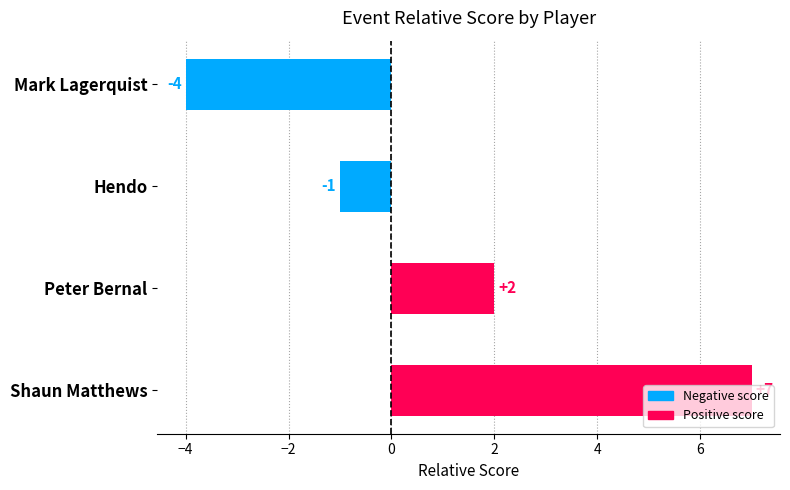

True or false: the data shows -1 at Hendo.

True